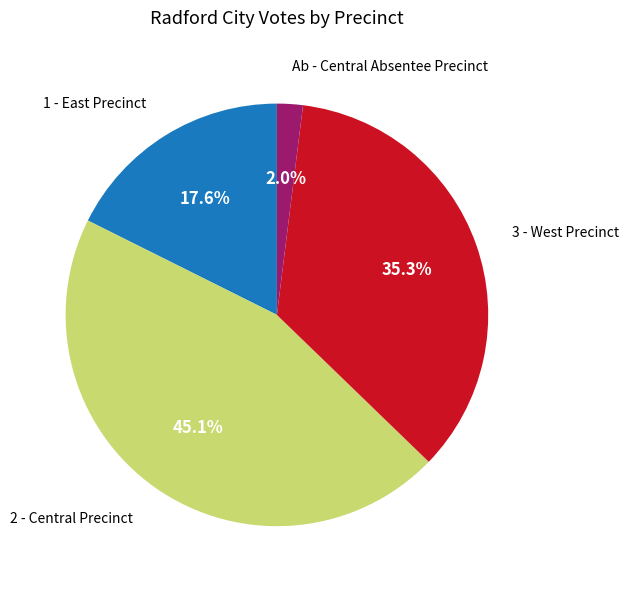

Is there a majority slice in this chart?

No